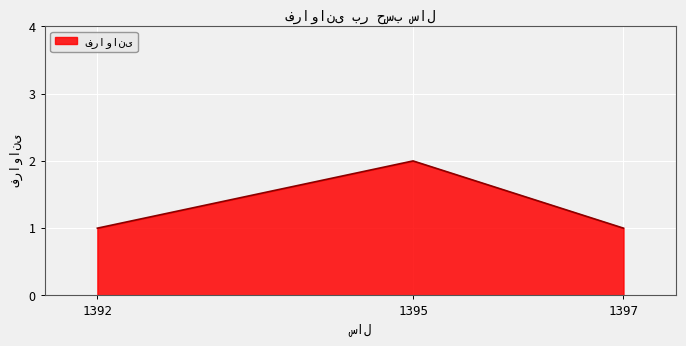

What is the sum of all values?

4